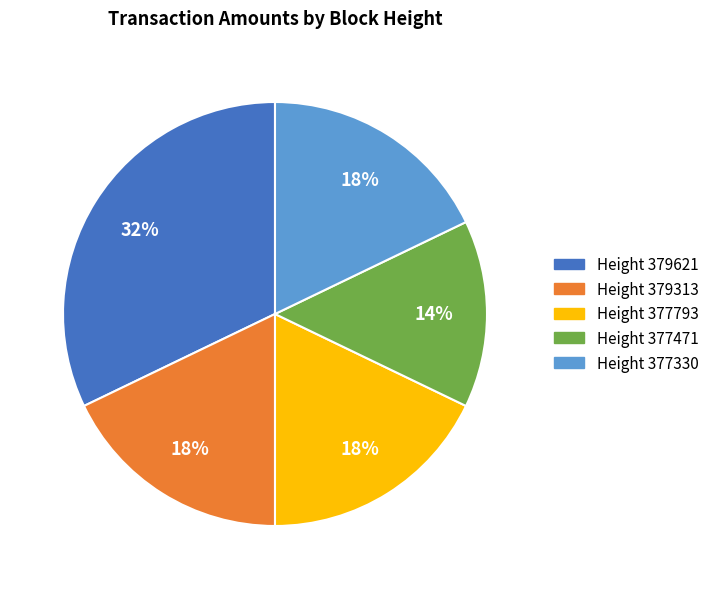

Count the number of slices in the pie.

5